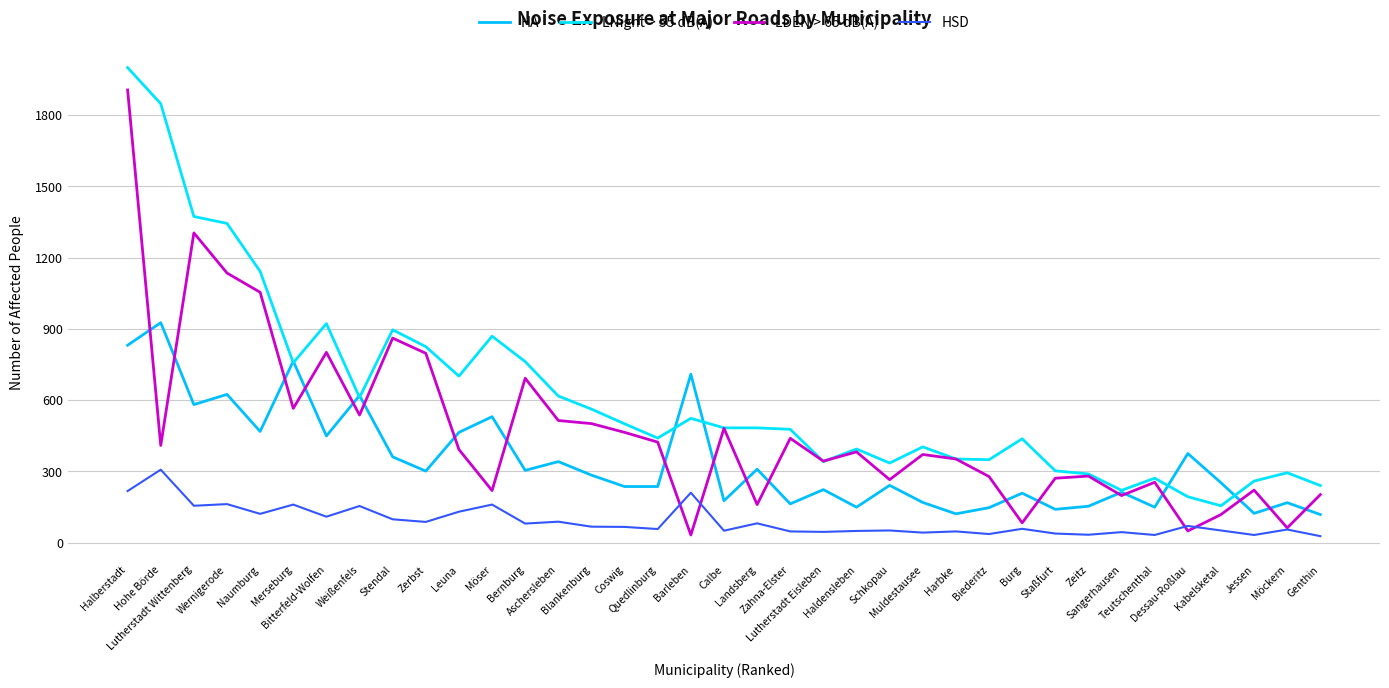

What is the minimum value for HSD?

27